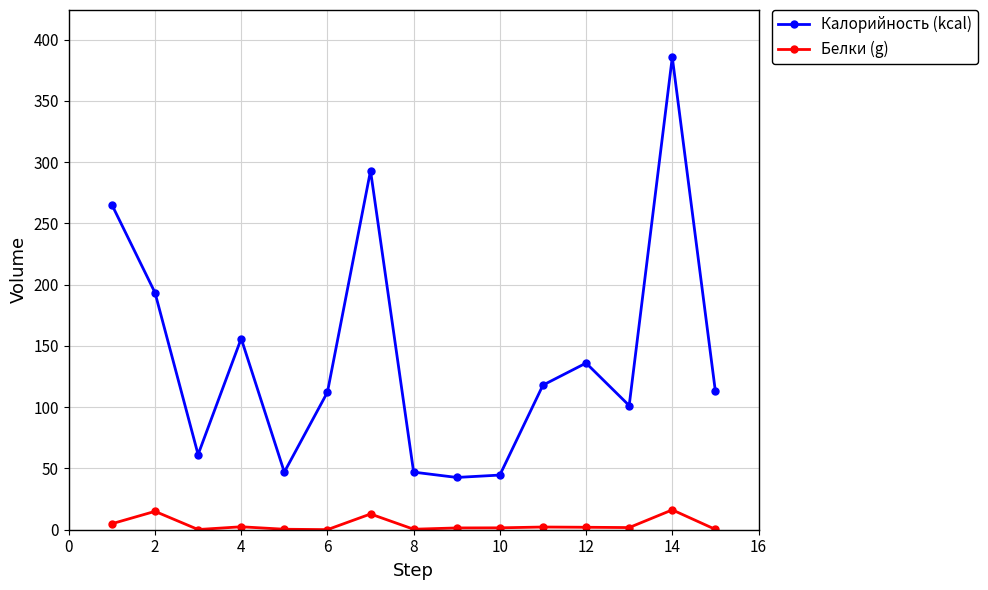

How many distinct data groups are displayed?

2